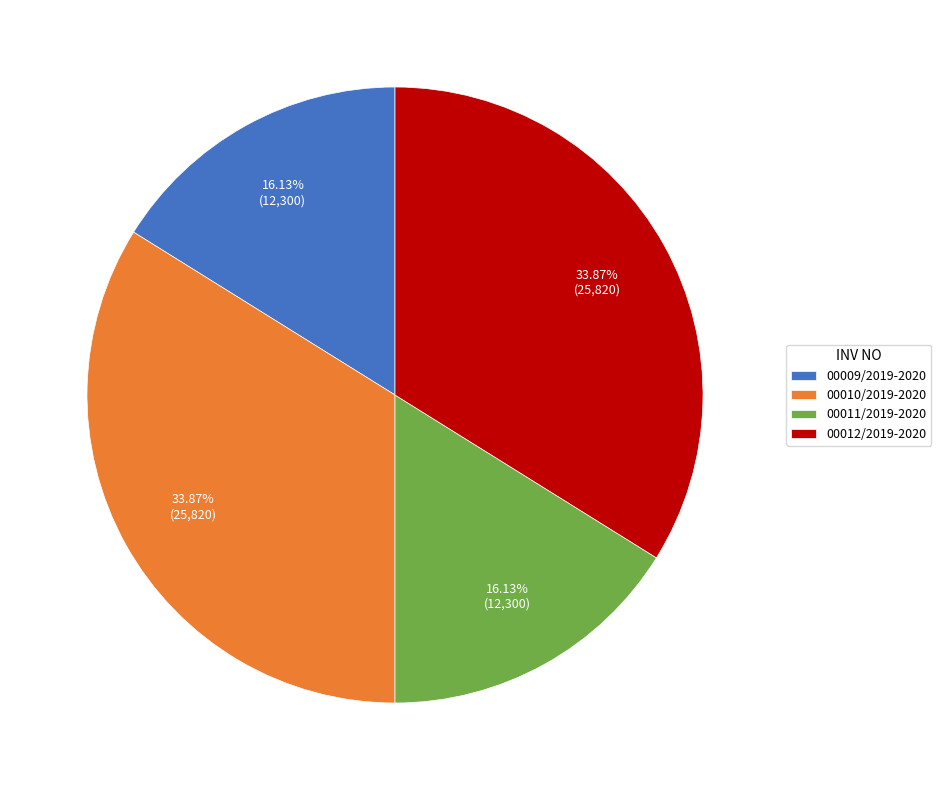

Is it true that 00011/2019-2020 is 2% of the pie?

False